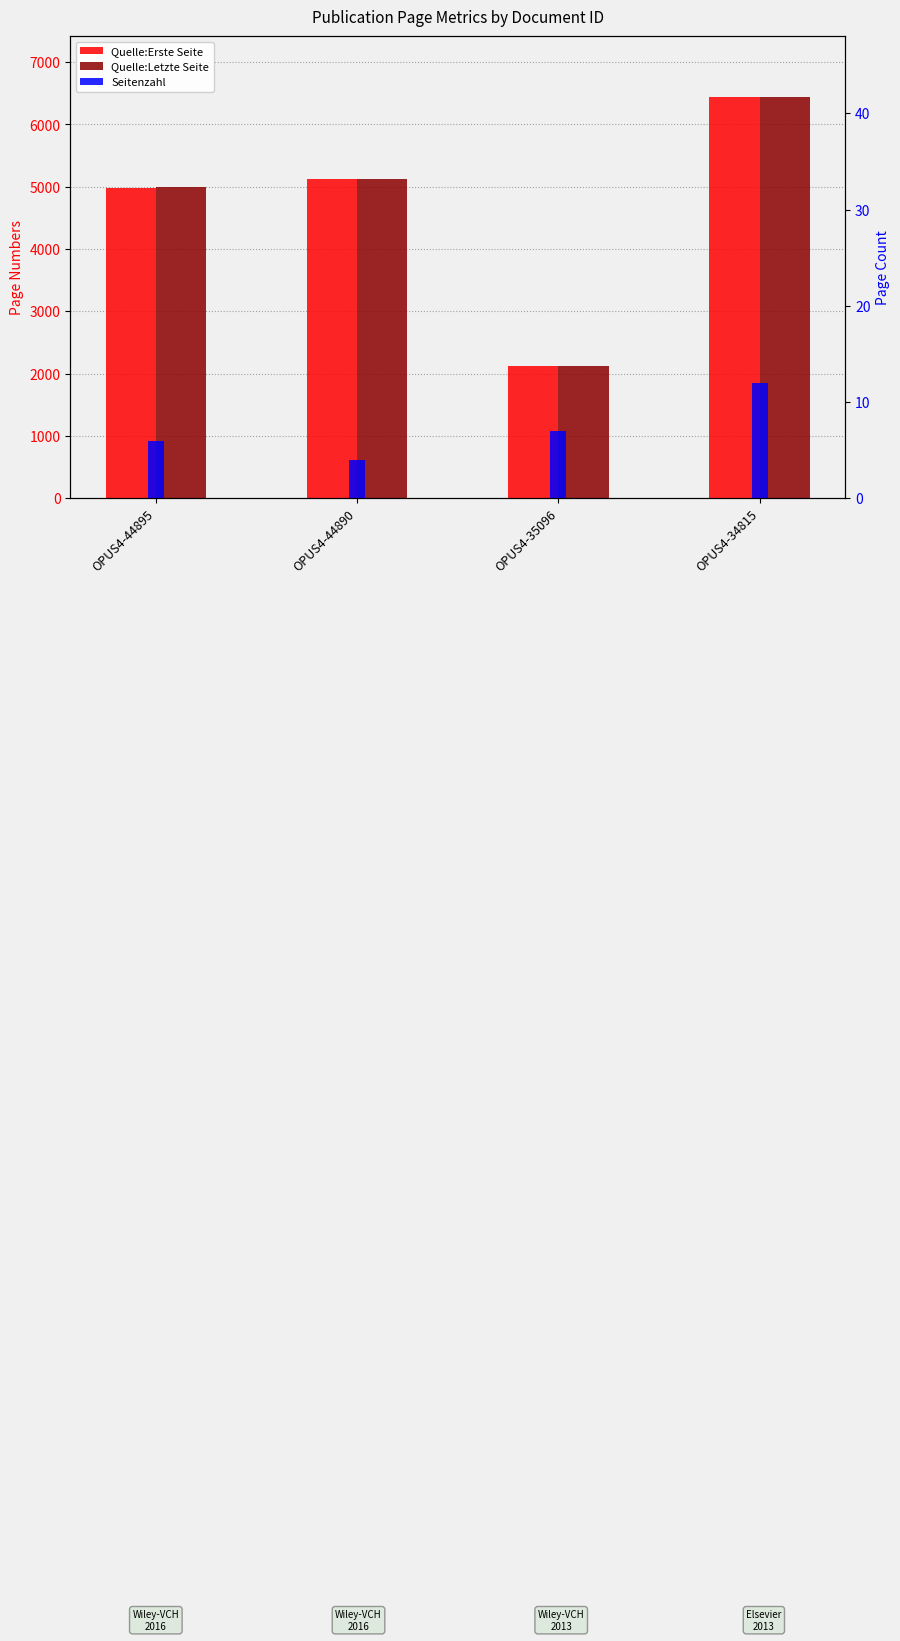

List the labels in order of Seitenzahl value, largest first.

OPUS4-34815, OPUS4-35096, OPUS4-44895, OPUS4-44890